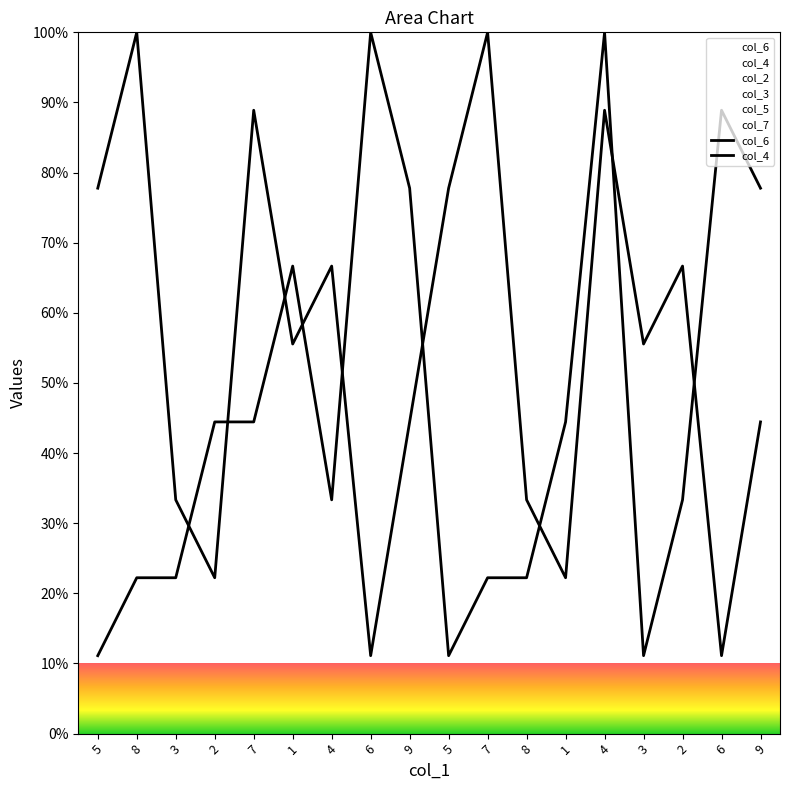

List the series in order of their overall mean, lowest first.

col_4, col_6